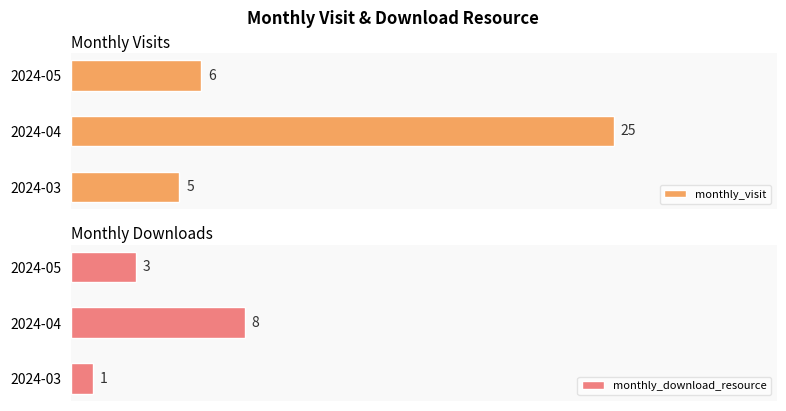

List the series in order of their peak value, lowest first.

monthly_download_resource, monthly_visit